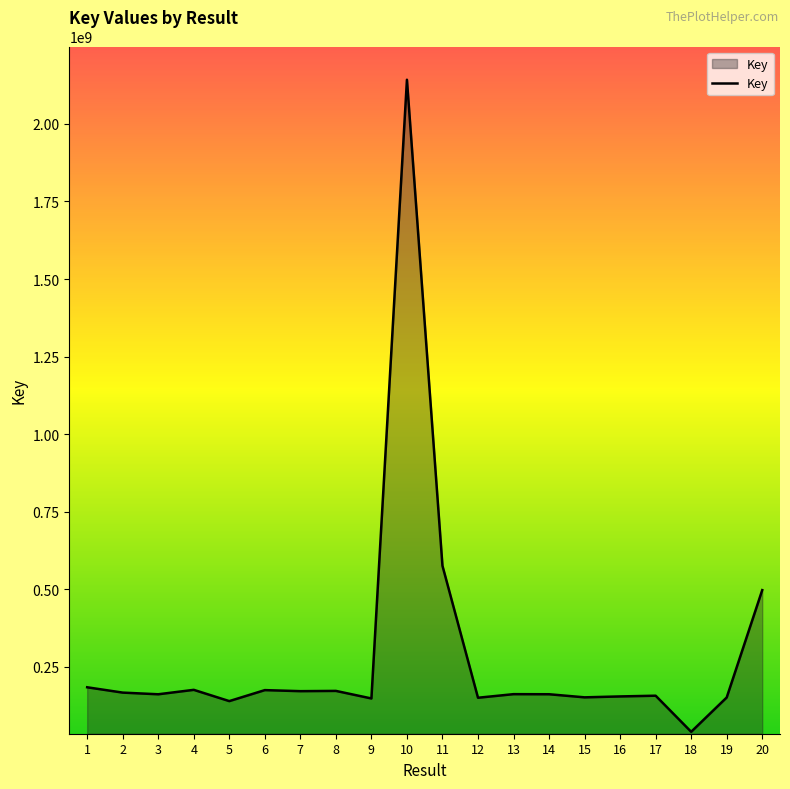

Is it true that the value at 19 is 151757759?

True